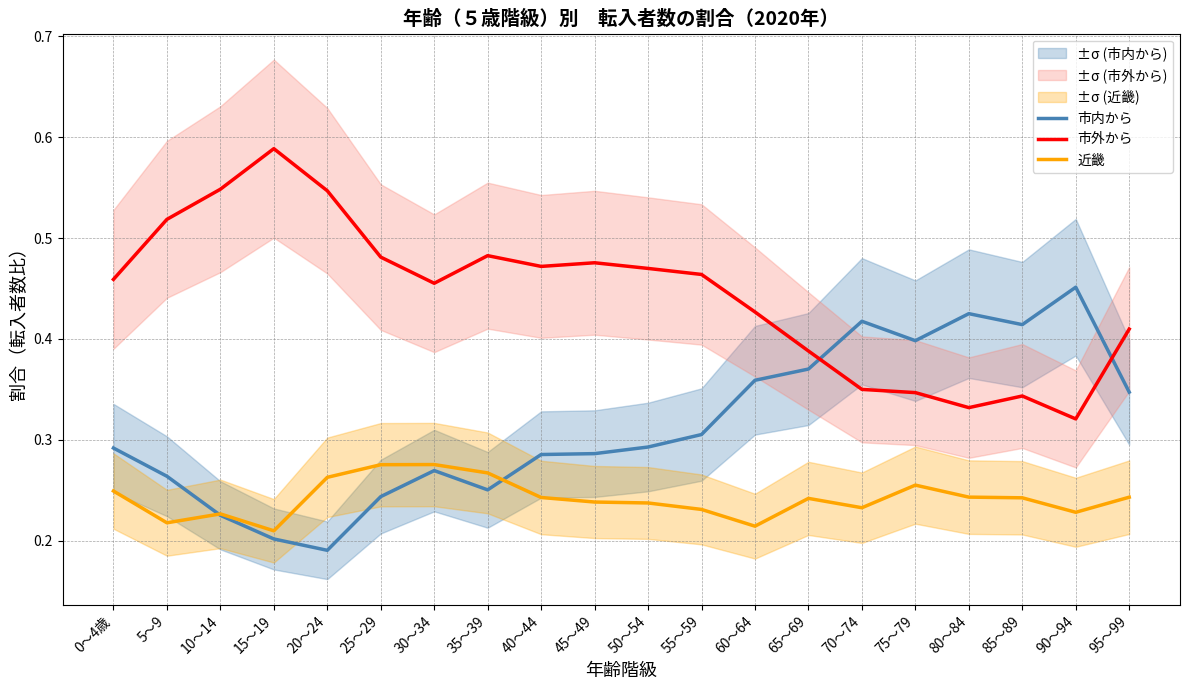

Where is 近畿 nearest to the value 0?

15～19